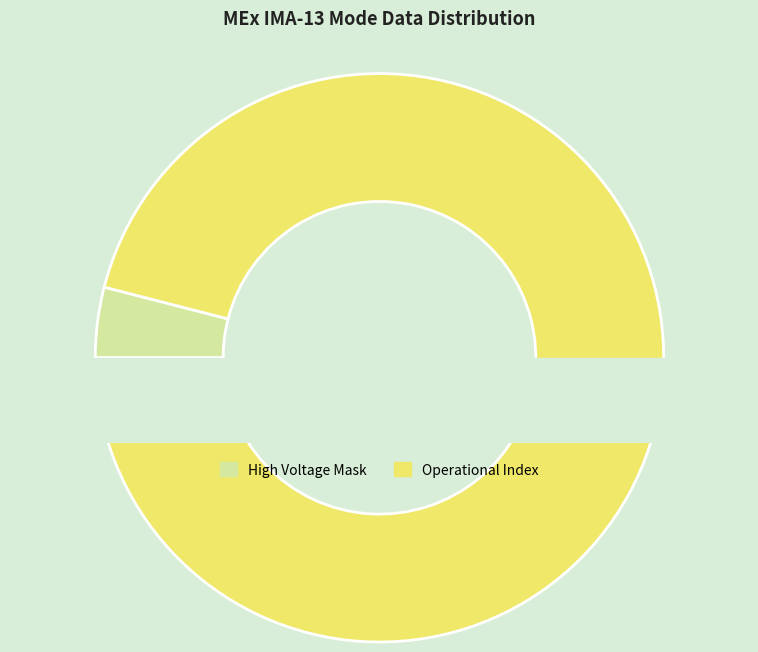

True or false: High Voltage Mask accounts for 18% of the total.

False